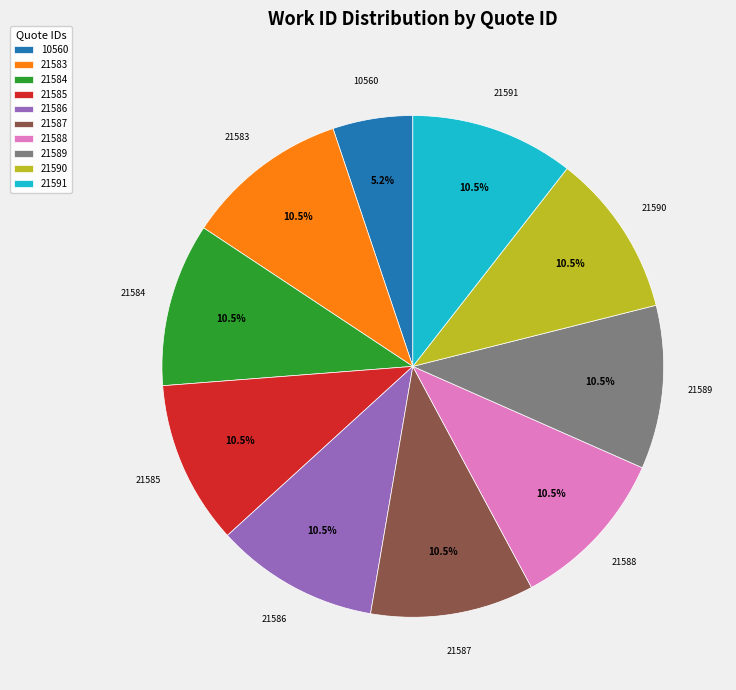

What is the smallest slice in the pie chart?

10560